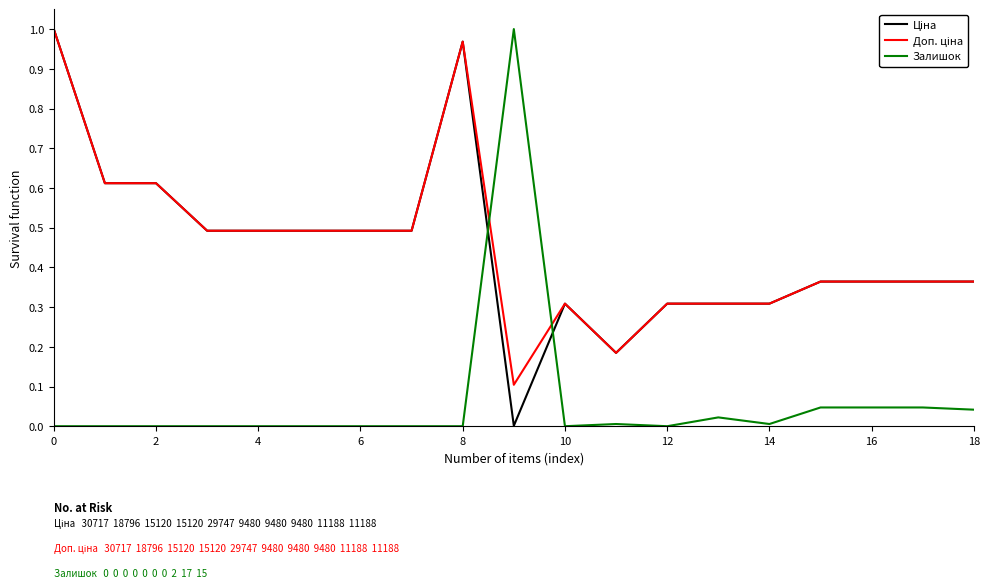

Is it true that Залишок equals 0.0 at 0?

True